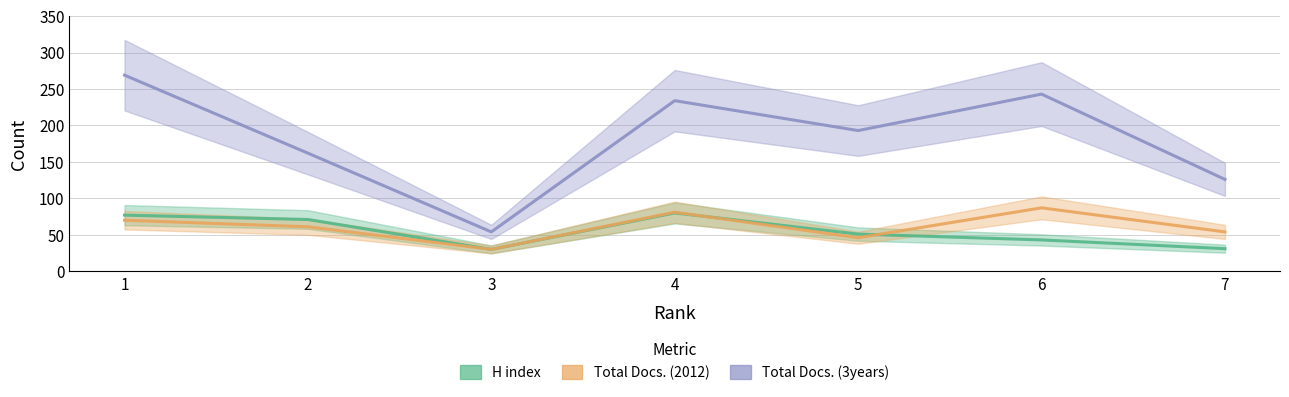

True or false: H index and Total Docs. (3years) cross at least once.

False